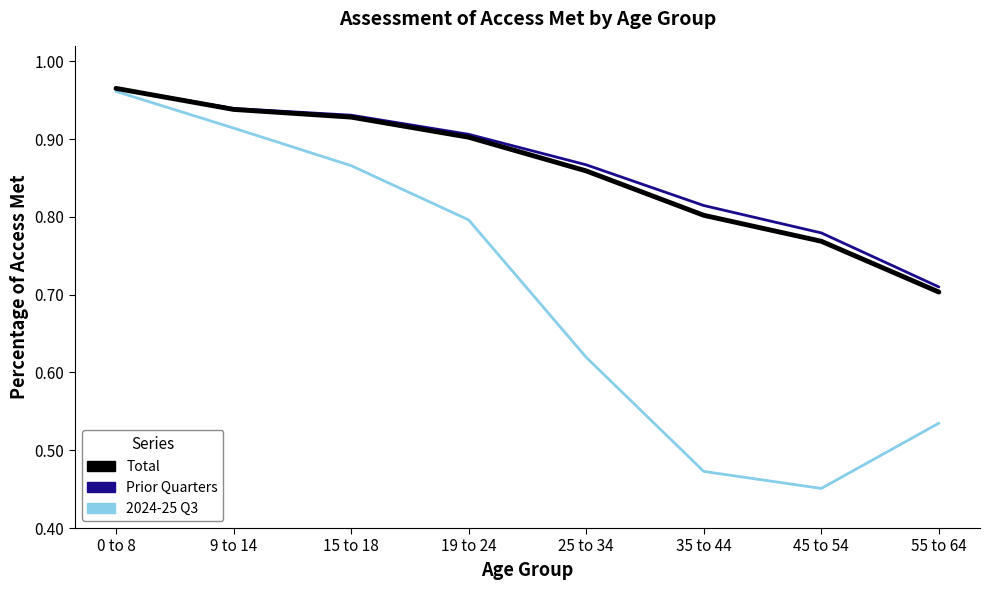

Count the Prior Quarters values in the range 0 to 1.

8